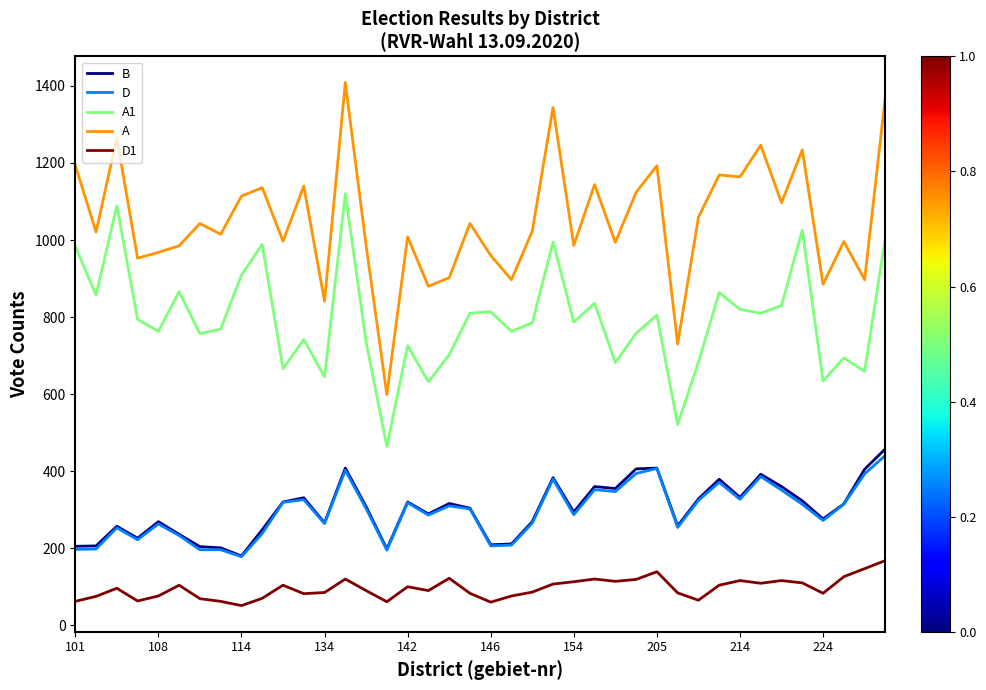

What is the difference between the maximum and second lowest values in the D1 series?

108